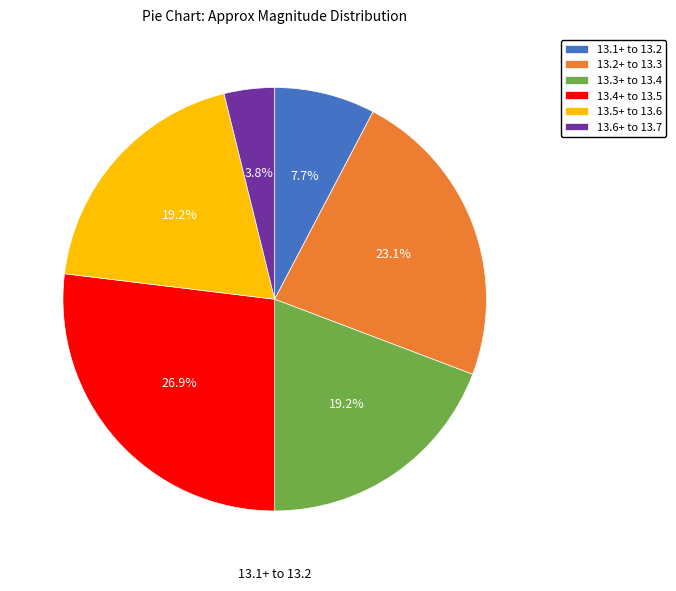

How many segments does this pie chart have?

6